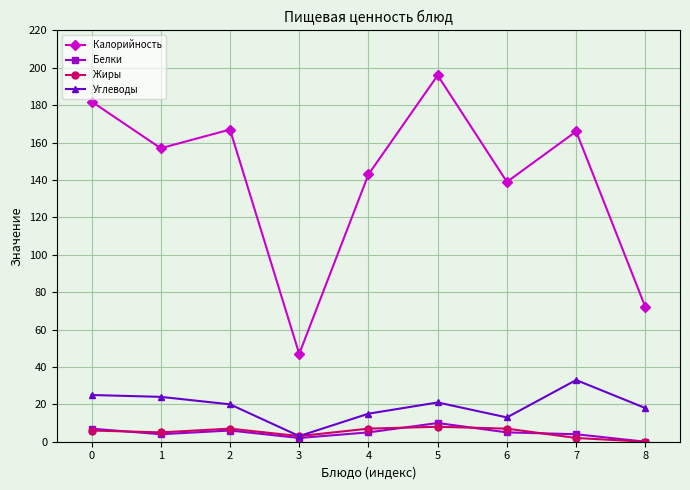

Between 2 and 7, which series saw the biggest shift?

Углеводы